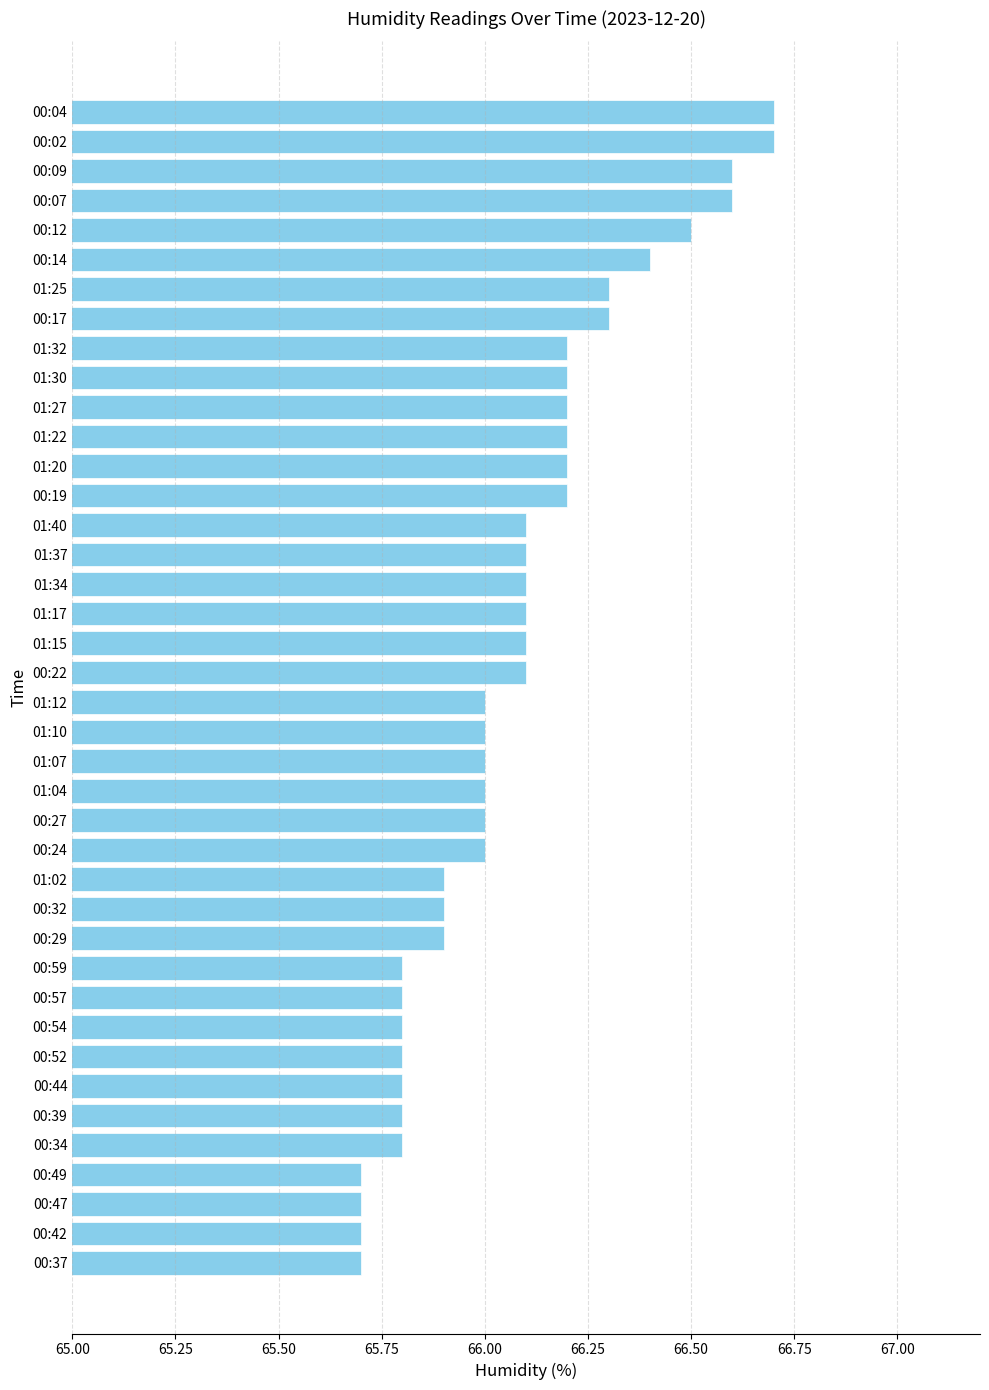

What is the difference between the maximum and second lowest values?

1.0